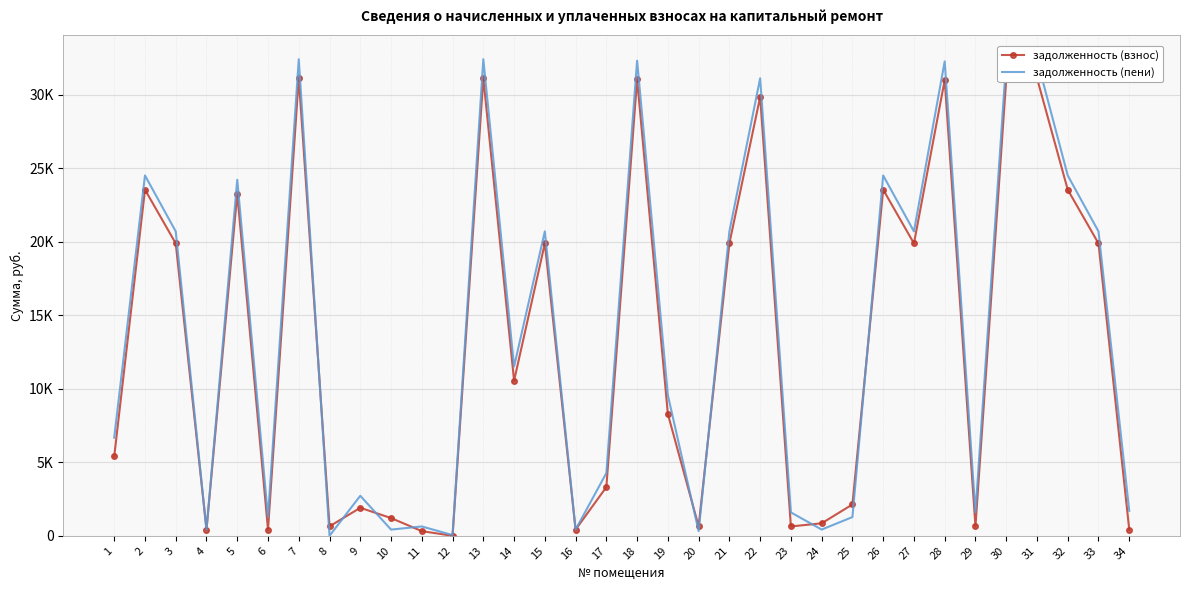

At how many categories does at least one series exceed 2521?

21